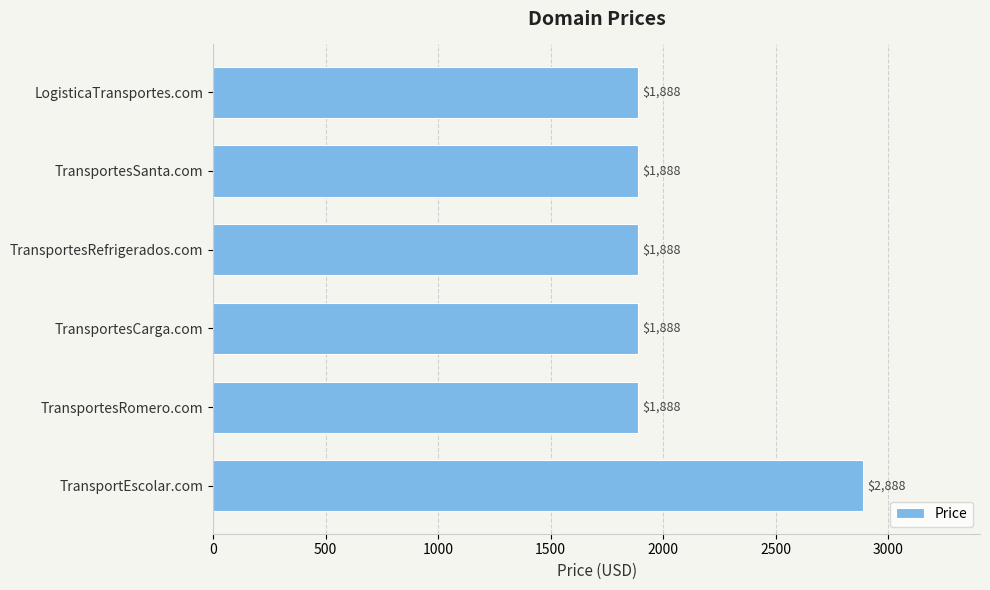

Reading bottom to top, extract all data points from this chart.

TransportEscolar.com=2888	TransportesRomero.com=1888	TransportesCarga.com=1888	TransportesRefrigerados.com=1888	TransportesSanta.com=1888	LogisticaTransportes.com=1888